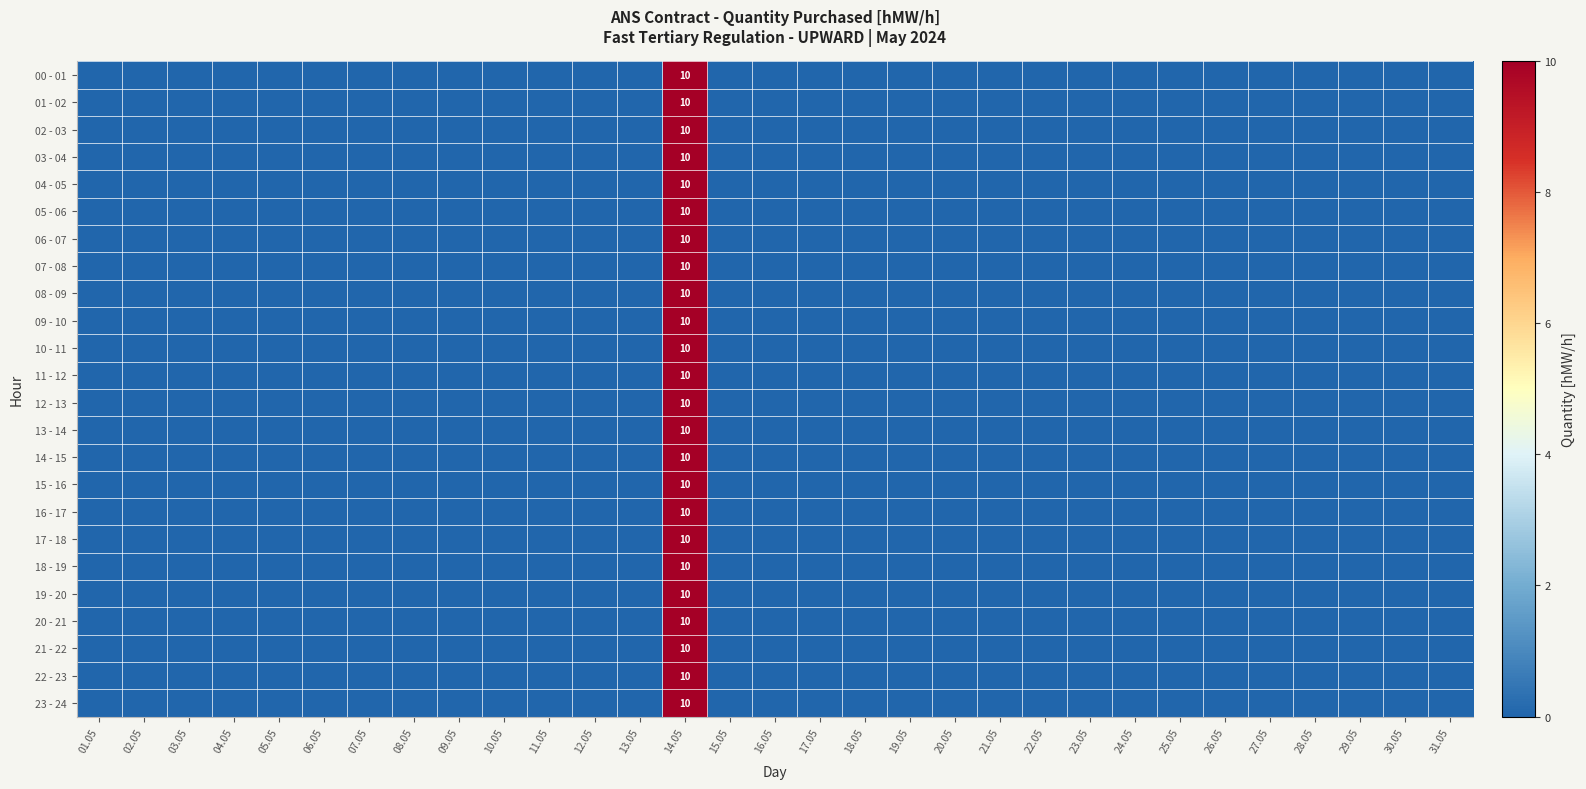

Which category has the highest value in the 17 - 18 series?

14.05